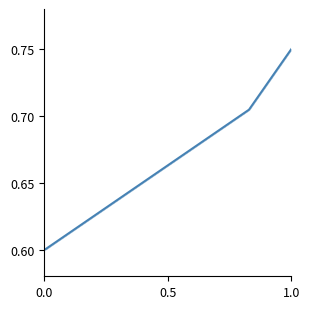

The value at 0.0 is 0.6. True or false?

True